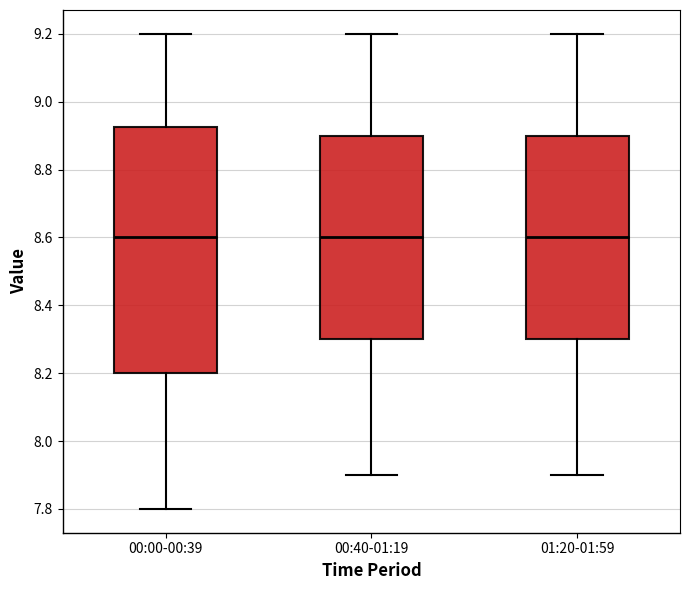

Reading left to right, read every box against the y-axis: the position of its median line, the range the box covers, and the ends of its whiskers. The values are not printed on the chart, so give them approximately, as read against the axis.

00:00-00:39: median 8.60, box 8.20 to 8.92, whiskers 7.80 to 9.20
00:40-01:19: median 8.60, box 8.30 to 8.90, whiskers 7.90 to 9.20
01:20-01:59: median 8.60, box 8.30 to 8.90, whiskers 7.90 to 9.20